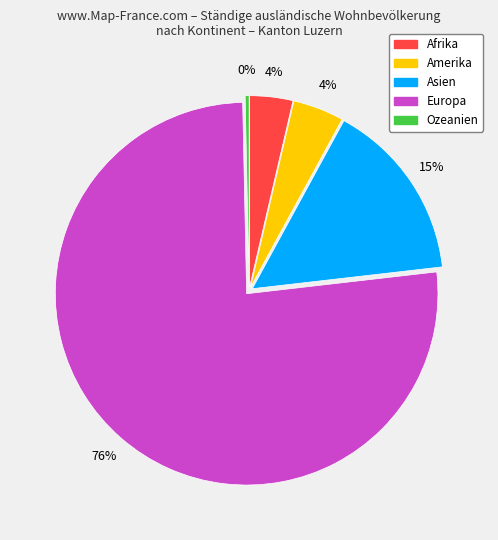

To the nearest percent, what portion does Asien represent?

15%